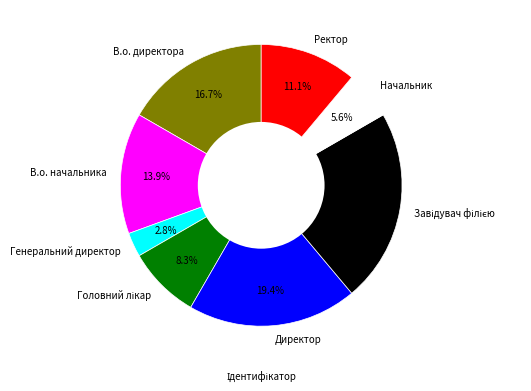

To the nearest percent, what is the difference between the largest and smallest slice percentages?

19%